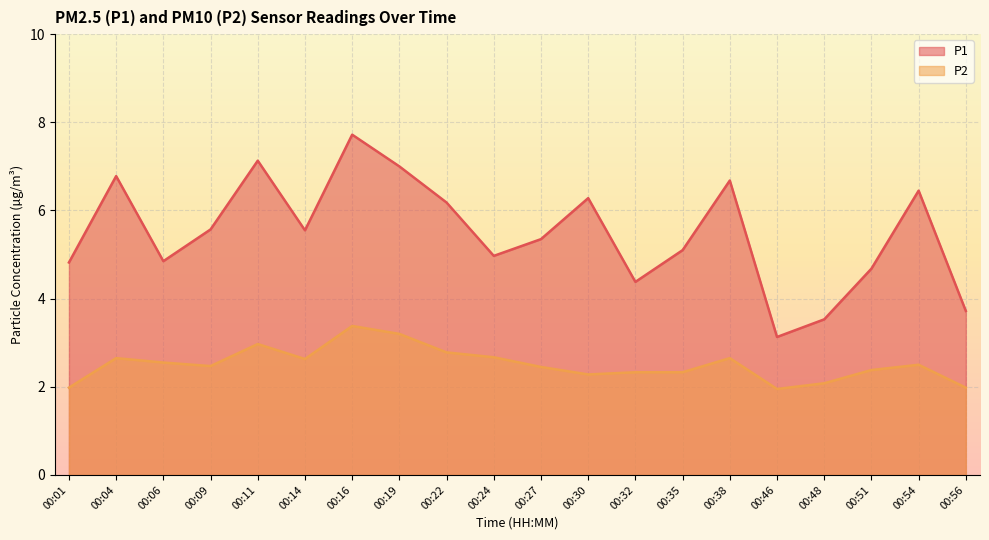

Is the value of P2 at 00:32 greater than the value of P1 at 00:56?

No